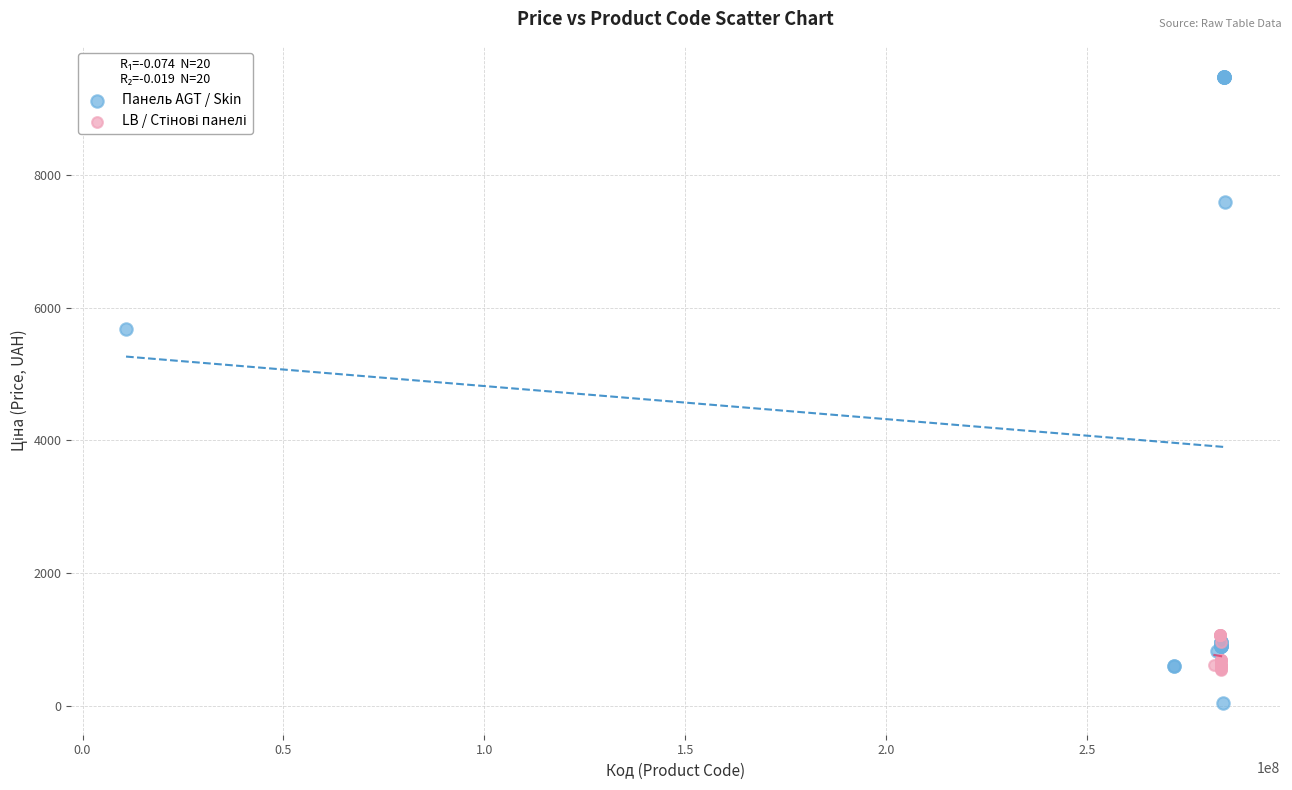

Which series reaches the minimum Y coordinate?

Панель AGT / Skin